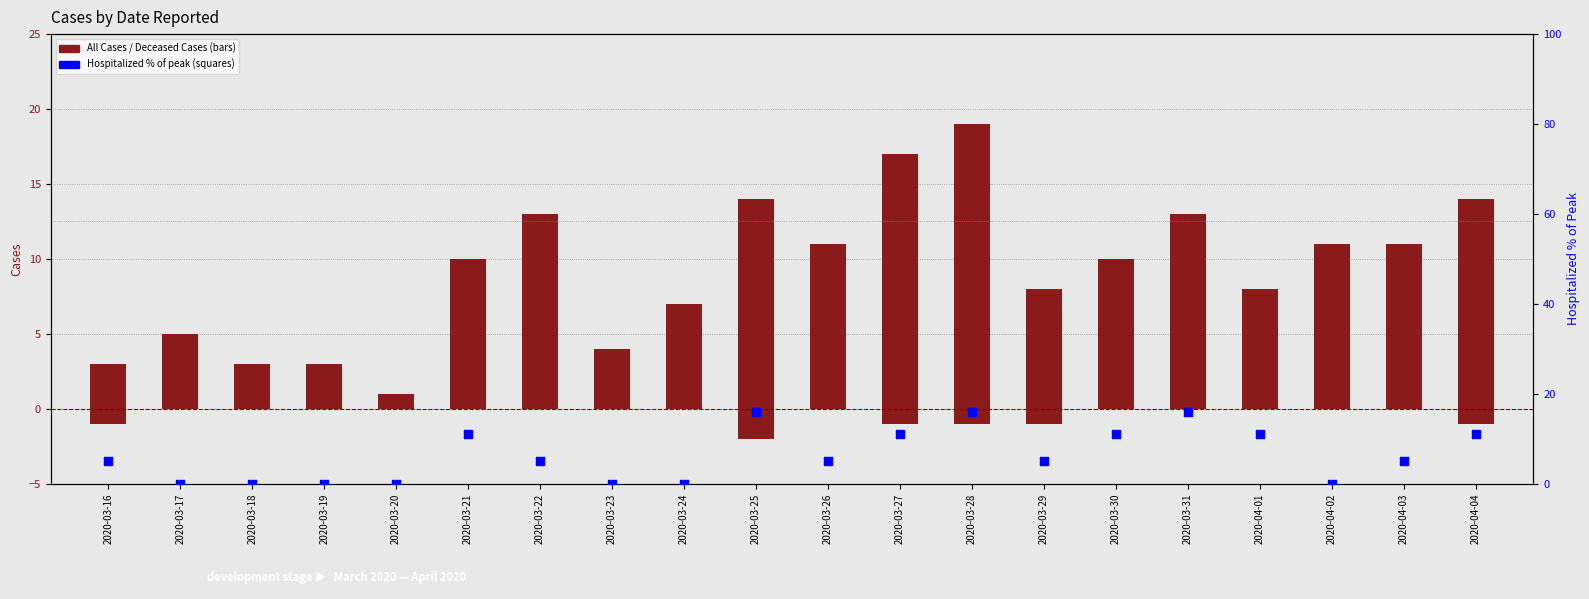

What is the total value across all series at 2020-04-03?

16